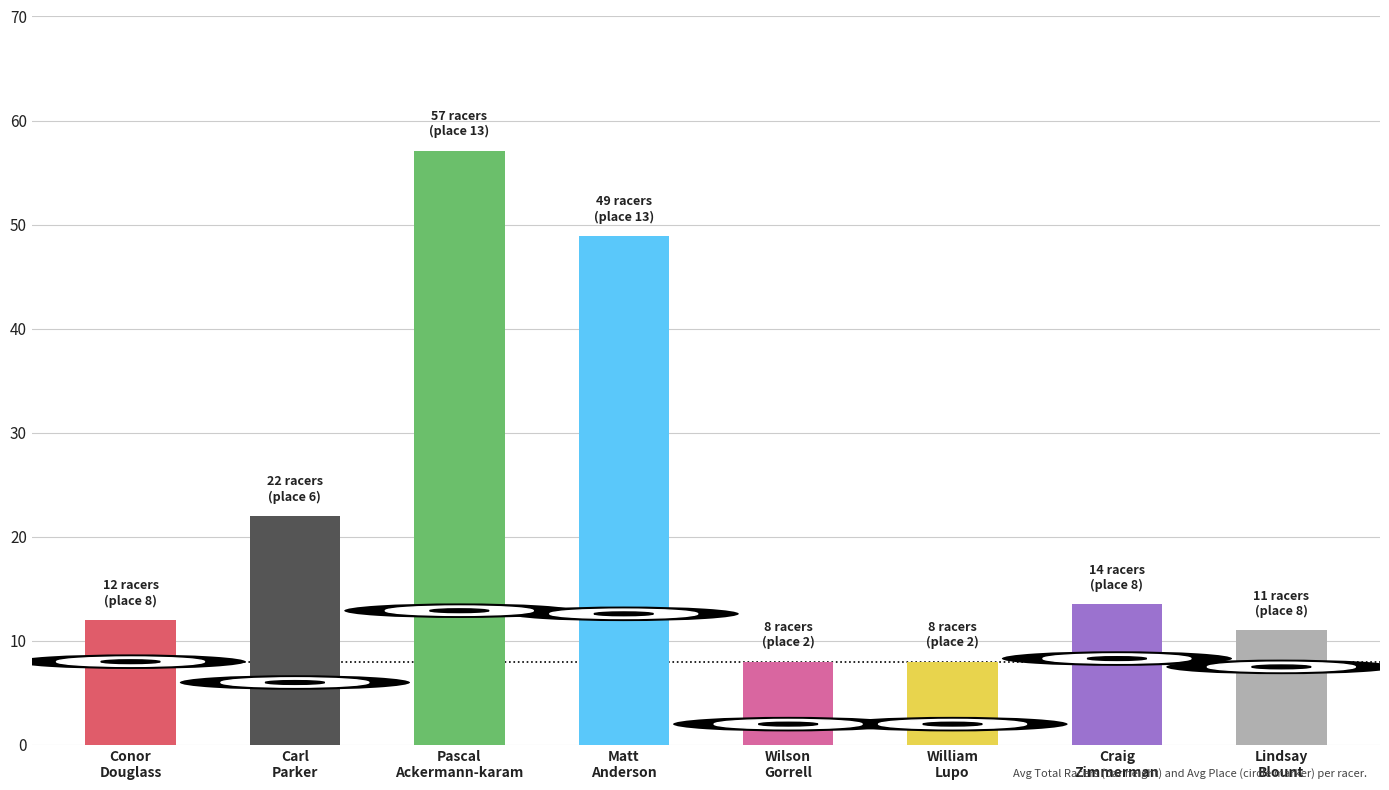

Reading left to right, extract all data points from this chart.

Avg Total Racers: 12.0	22.0	57.1	48.9	8.0	8.0	13.5	11.0
Avg Place: 8.0	6.0	12.9	12.6	2.0	2.0	8.3	7.5